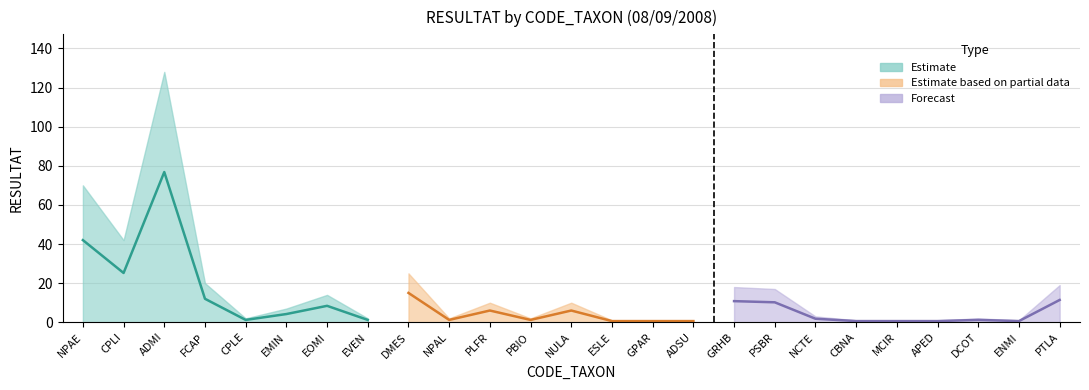

At which category does the chart reach its minimum across all series?

ESLE